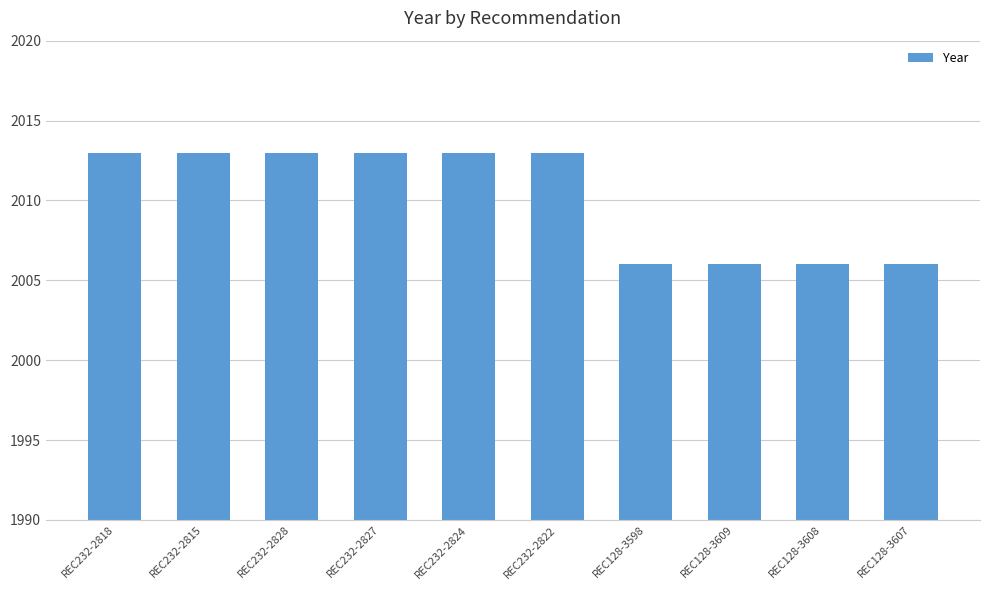

What is the difference between the maximum and second lowest values?

7